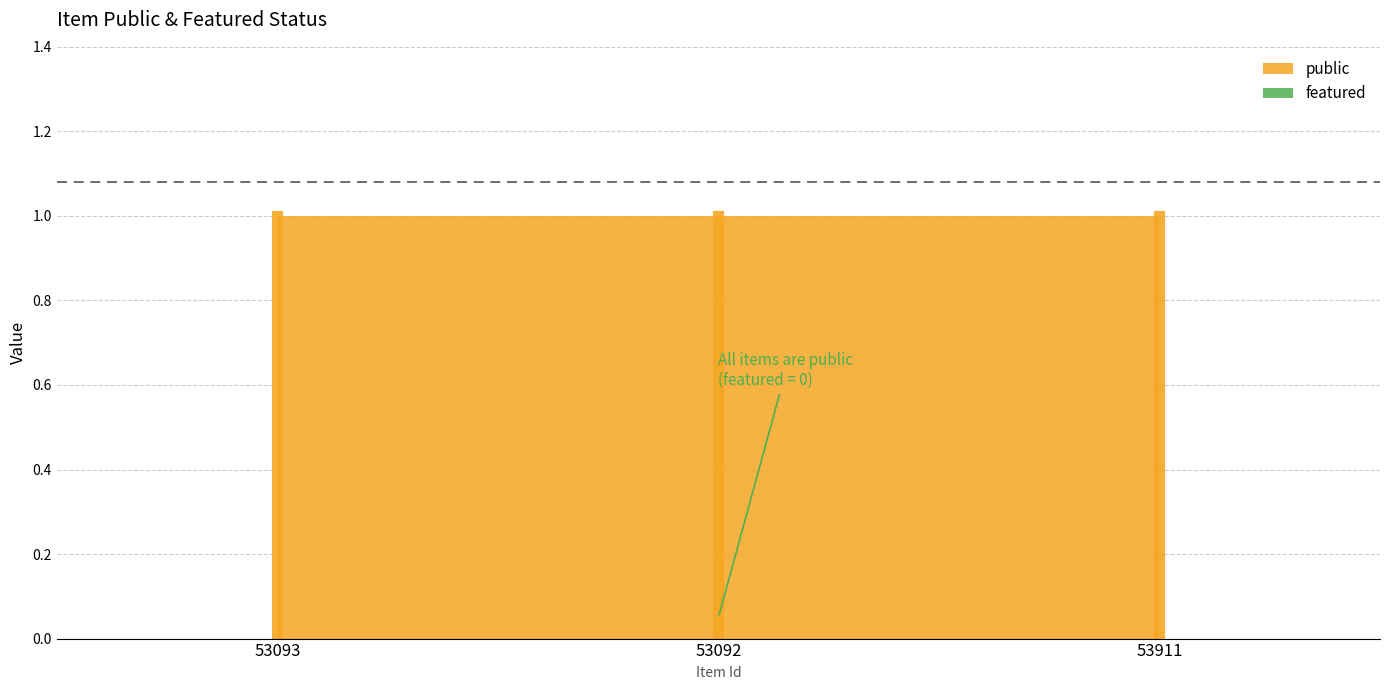

Which has a higher value, 53911 or 53092?

53911